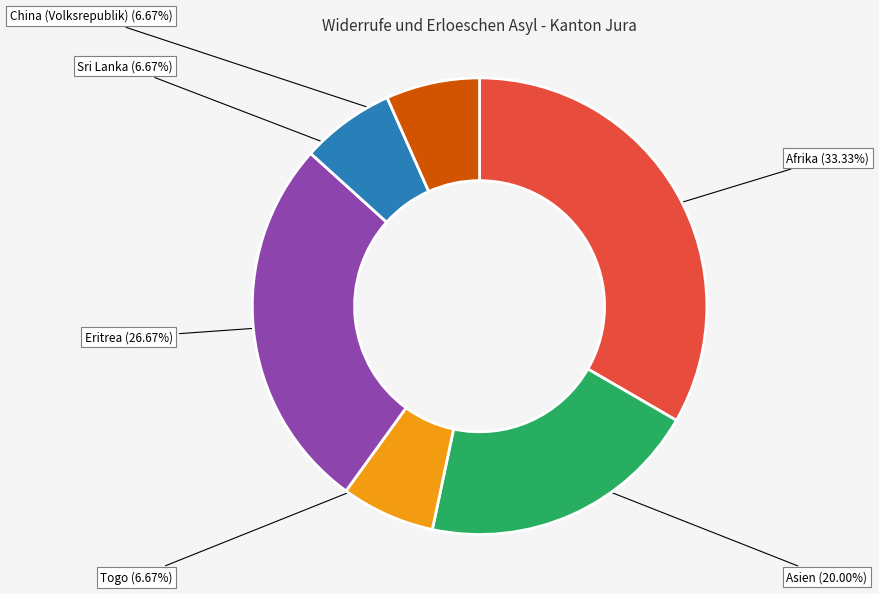

How many segments does this pie chart have?

6